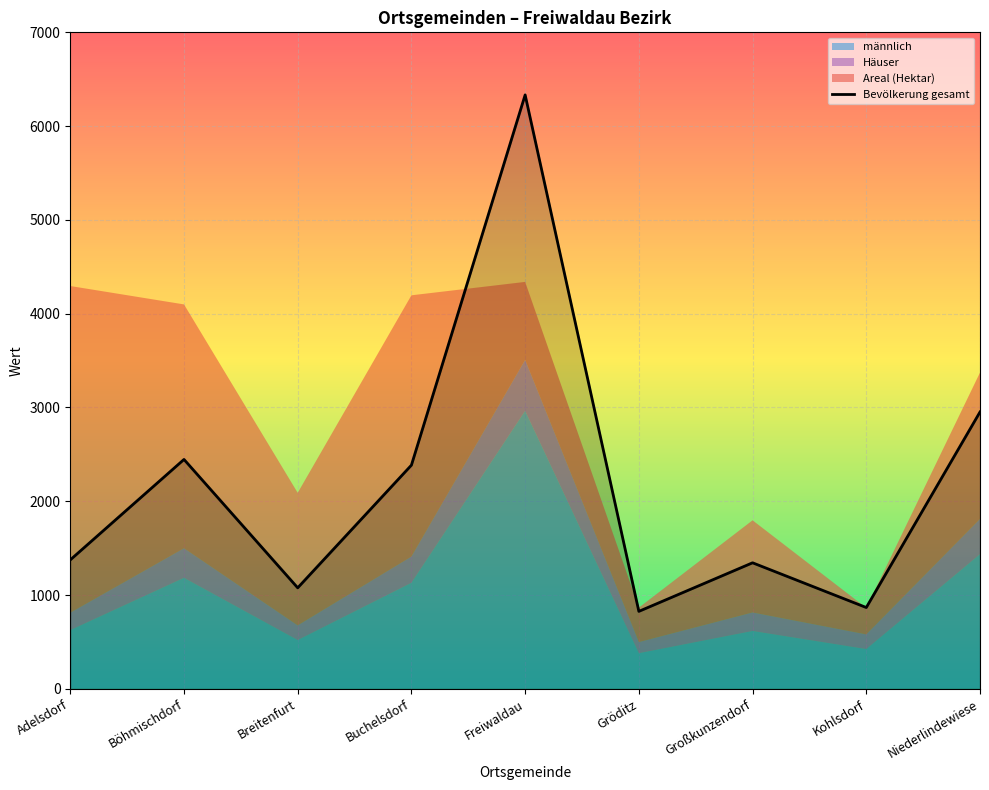

At which category does the data reach its first local peak?

Böhmischdorf